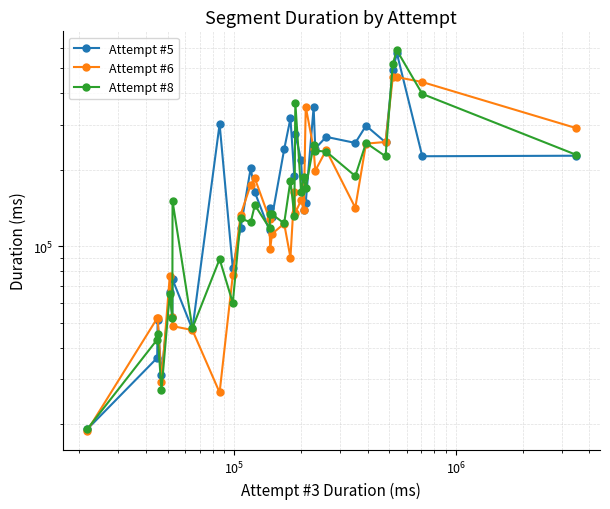

True or false: Attempt #6 has more than 2 points higher than both neighbors.

True